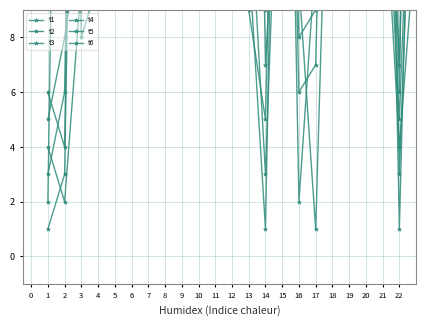

Between which two adjacent categories do t5 and t1 first intersect?

2 and 3